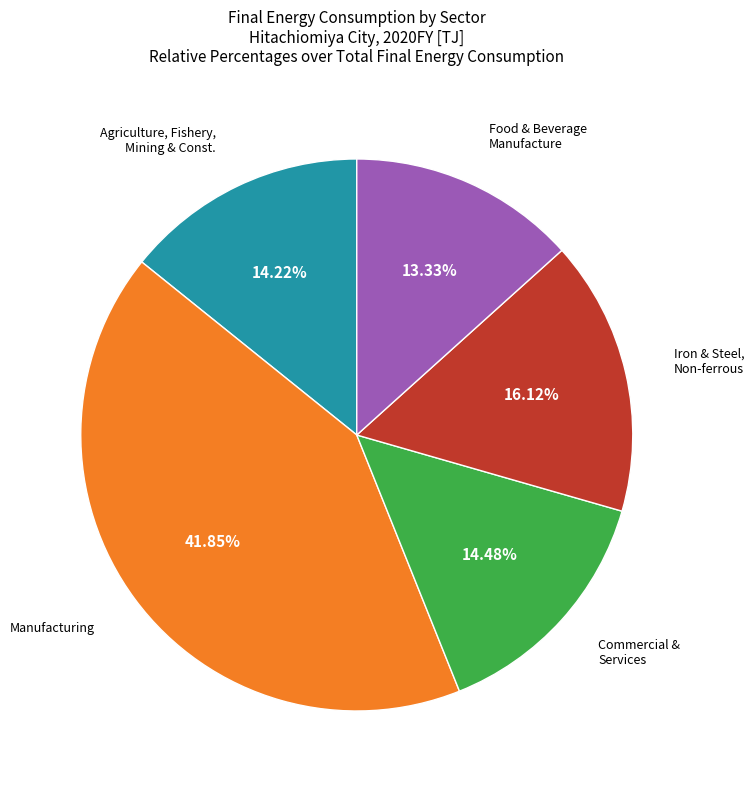

Is there a majority slice in this chart?

No